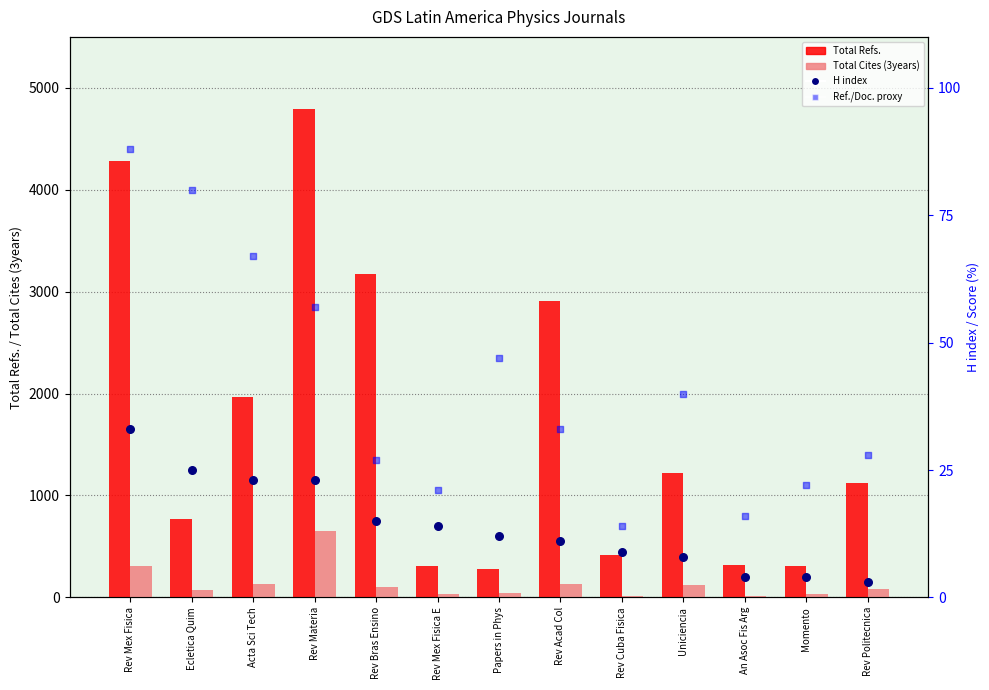

What are all the series names shown in the legend?

Total Refs., Total Cites (3years), H index, Ref./Doc. proxy